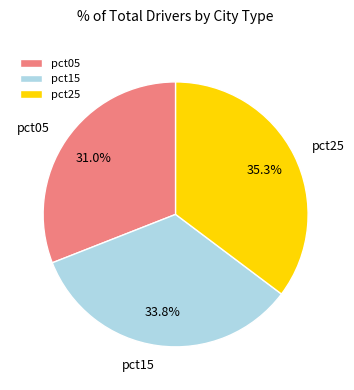

Between pct15 and pct05, which is larger?

pct15